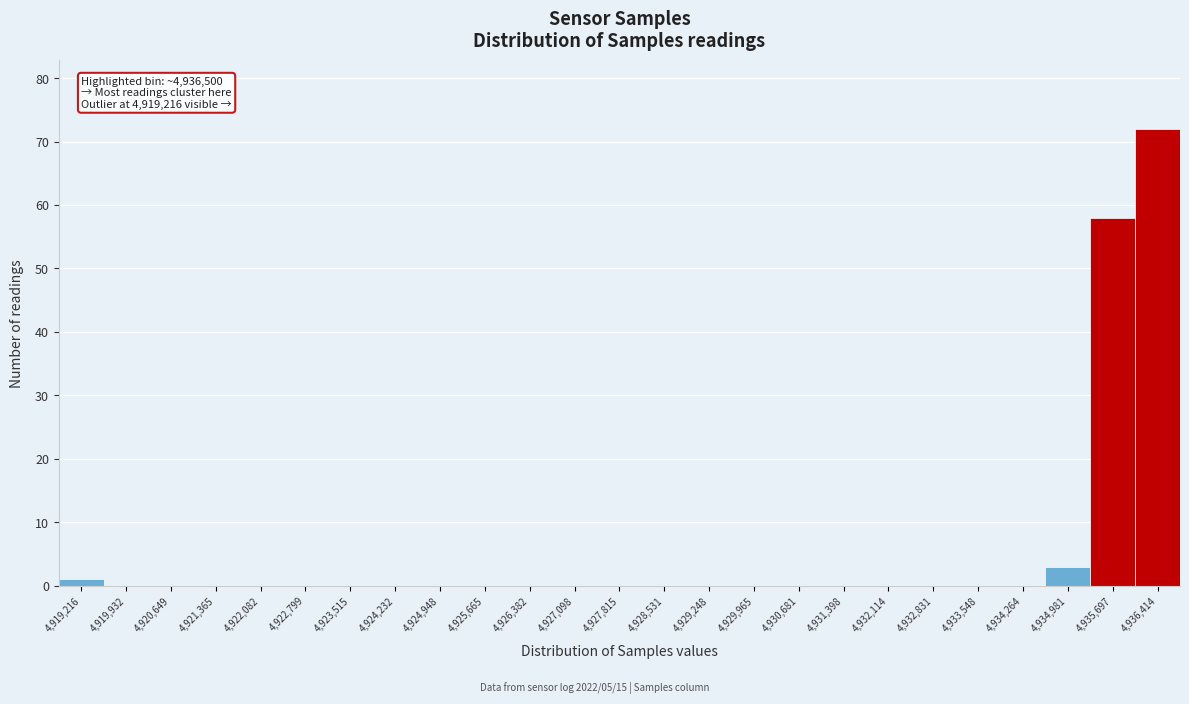

Reading left to right, extract all data points from this chart.

4,919,216=1	4,919,932=0	4,920,649=0	4,921,365=0	4,922,082=0	4,922,799=0	4,923,515=0	4,924,232=0	4,924,948=0	4,925,665=0	4,926,382=0	4,927,098=0	4,927,815=0	4,928,531=0	4,929,248=0	4,929,965=0	4,930,681=0	4,931,398=0	4,932,114=0	4,932,831=0	4,933,548=0	4,934,264=0	4,934,981=3	4,935,697=58	4,936,414=72